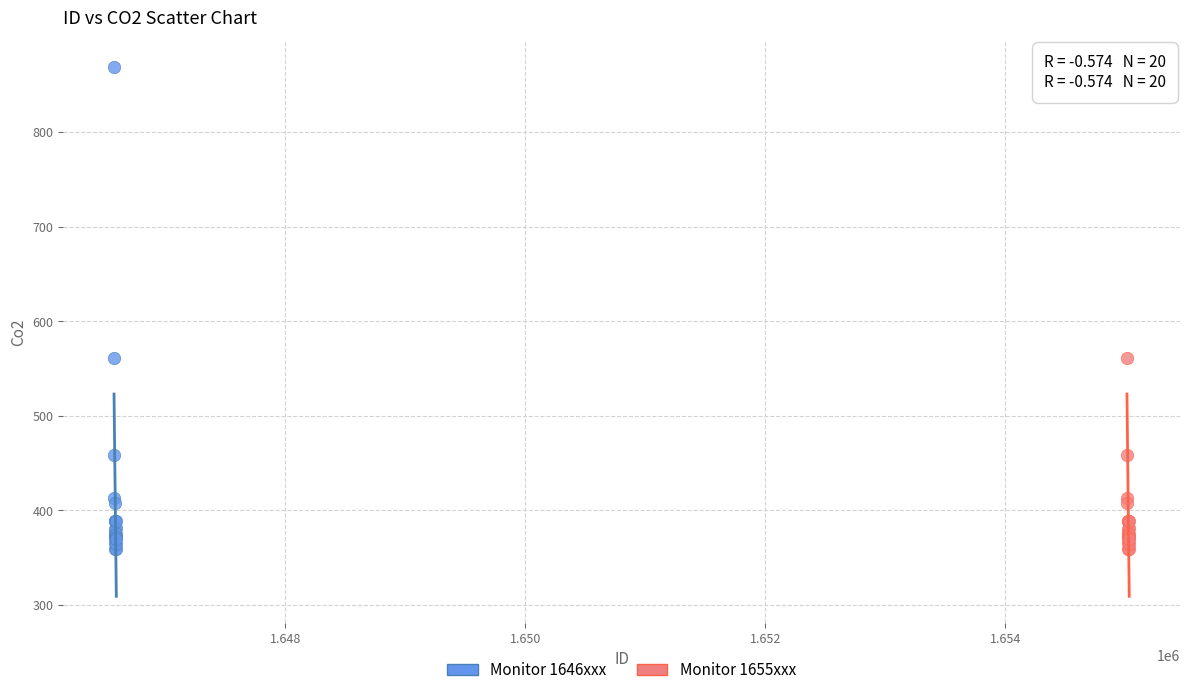

What are all the series names shown in the legend?

Monitor 1646xxx, Monitor 1655xxx